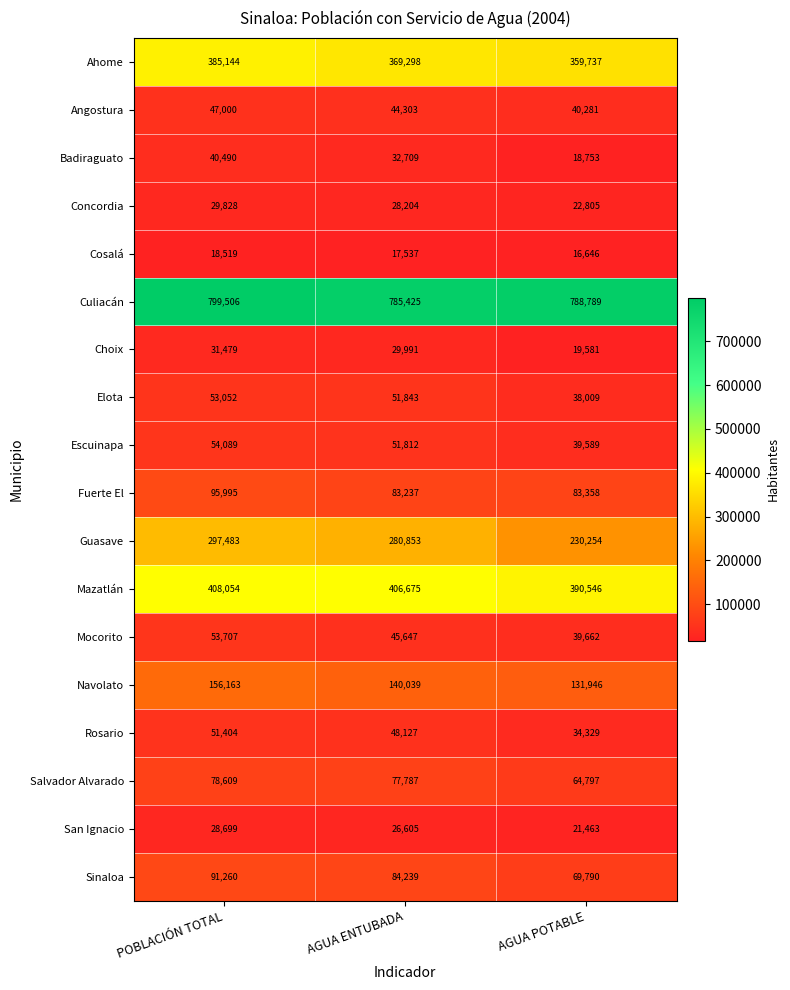

What is the difference between the Mocorito values at POBLACIÓN TOTAL and AGUA POTABLE?

14045